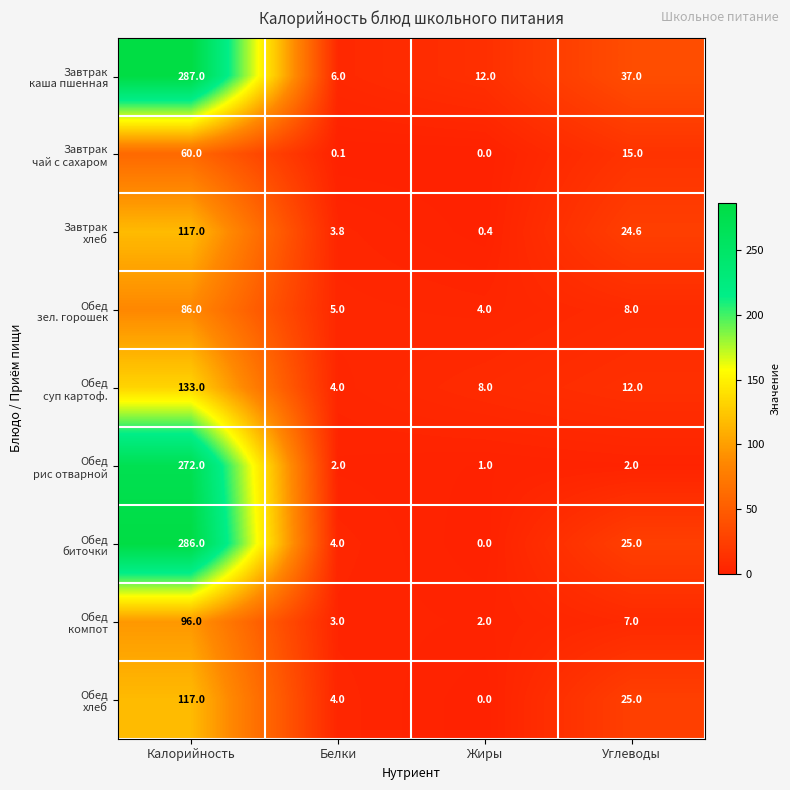

Which category has the lowest value across all series?

Жиры